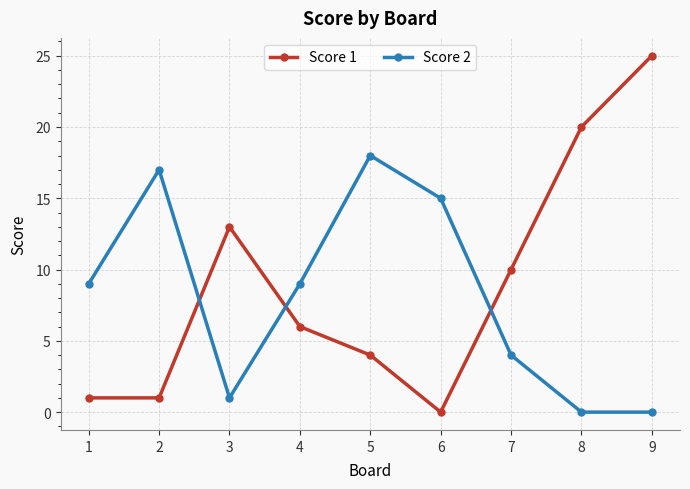

How many distinct data groups are displayed?

2